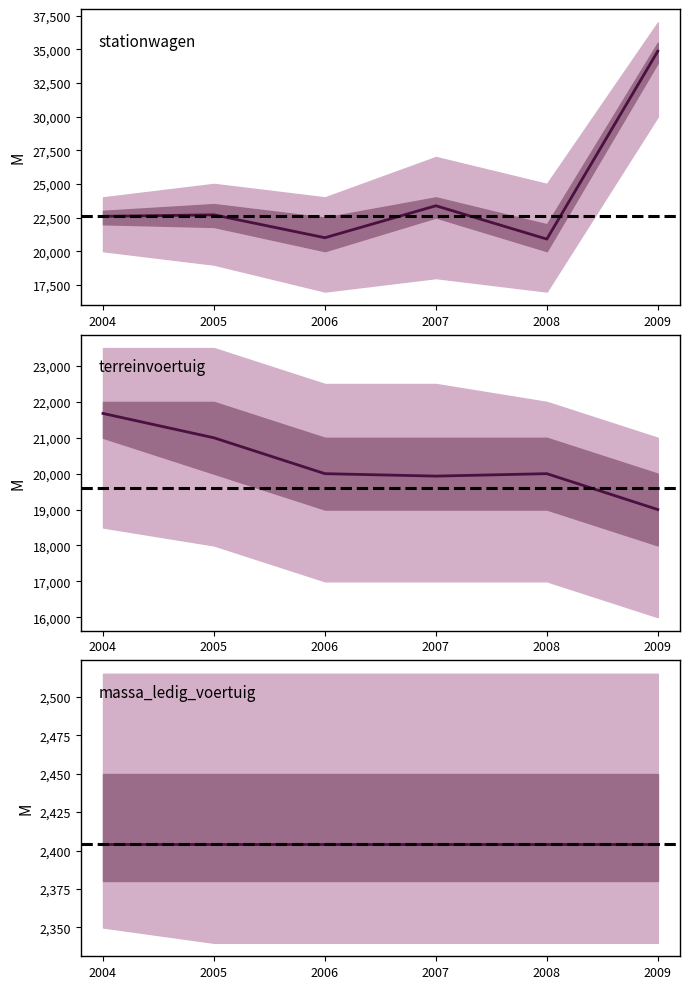

Which label corresponds to the smallest value in the chart?

2004